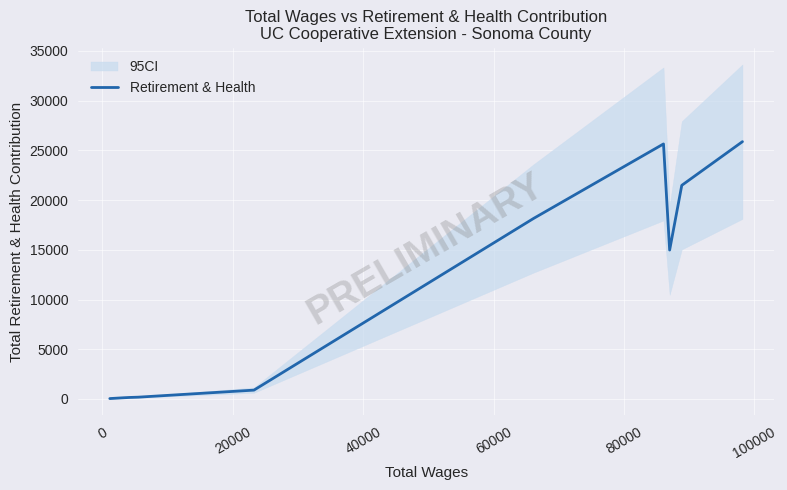

How many values are below 892?

5